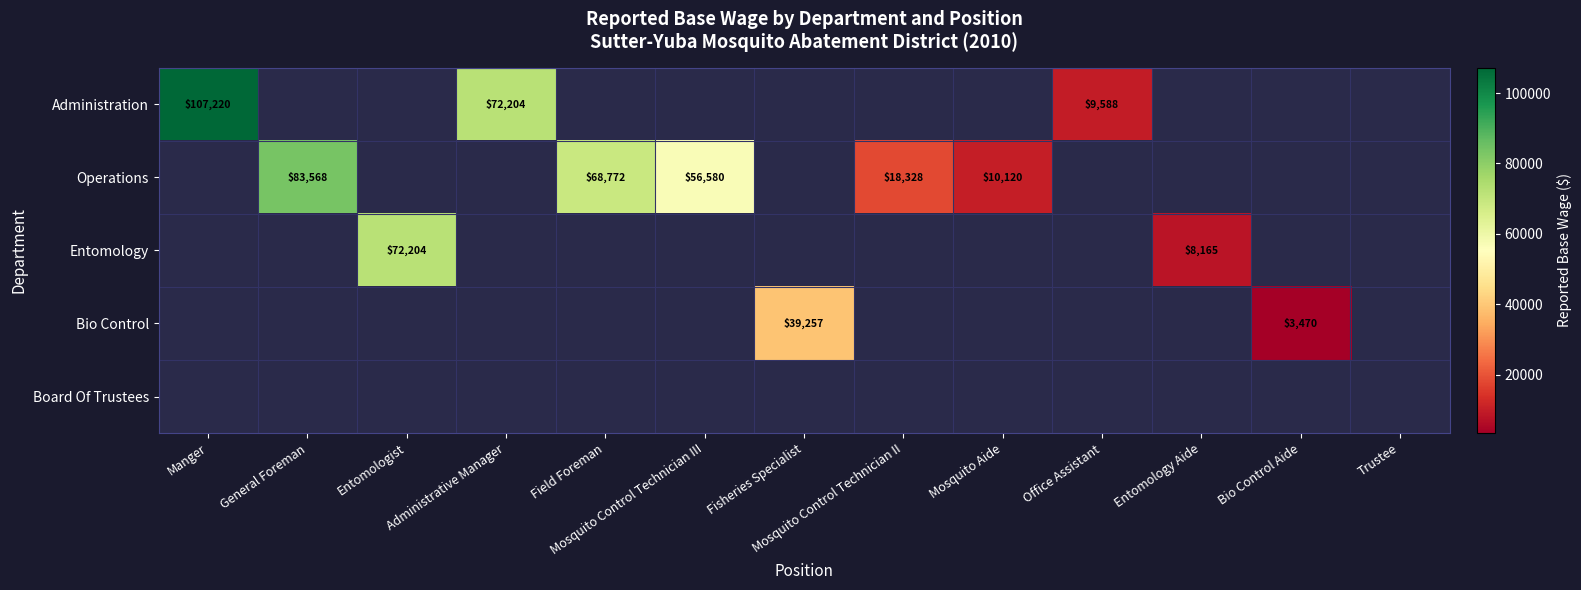

The value of Operations at Mosquito Aide is 15758.1. True or false?

False